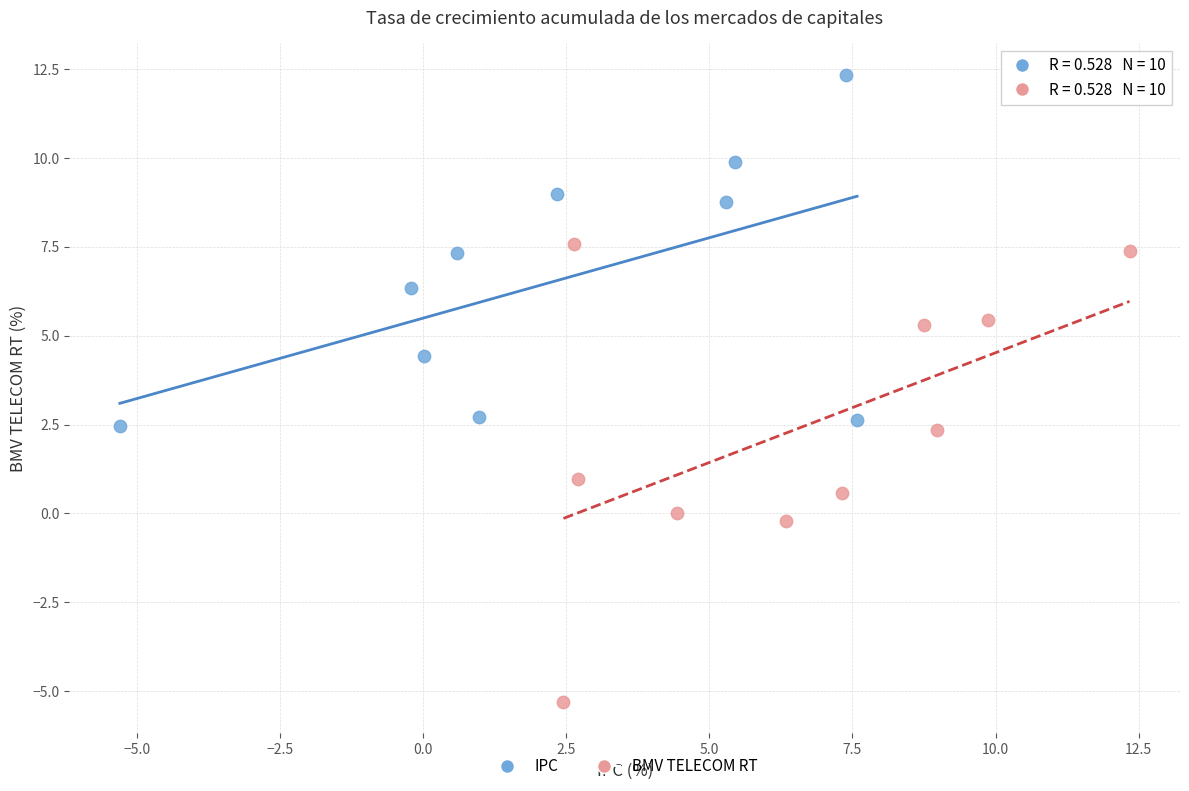

Which series contains the highest Y value?

IPC